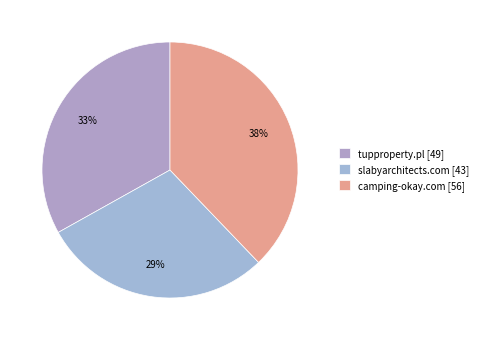

Is there any slice that represents more than half of the pie?

No